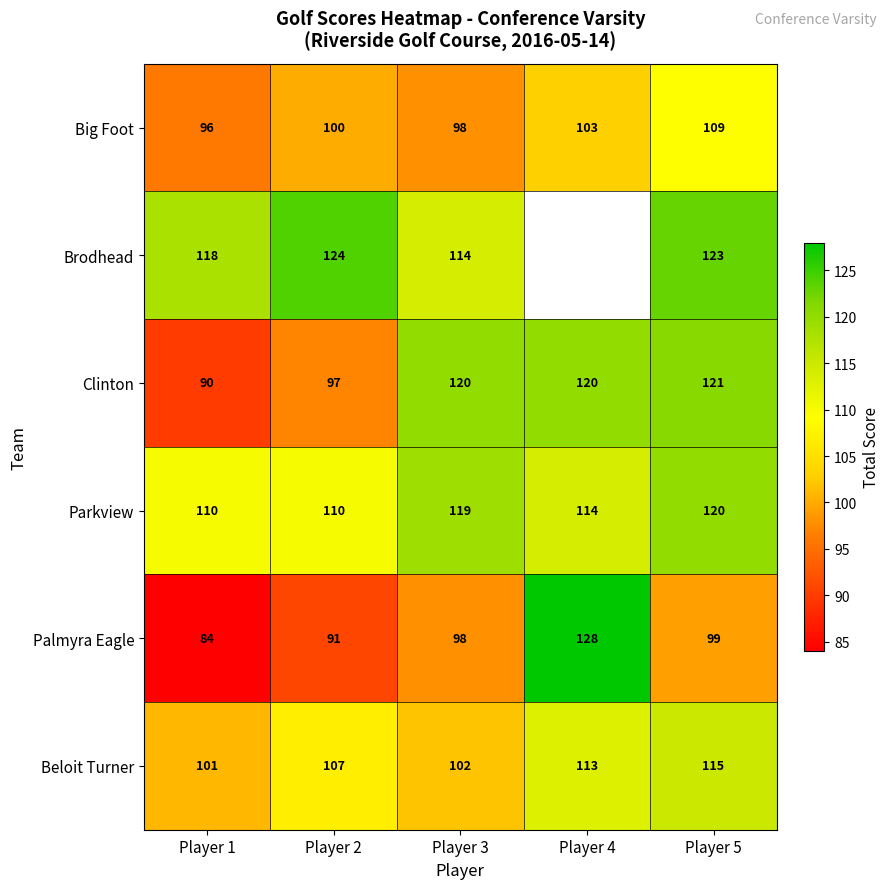

What is the average value of the Parkview series?

115